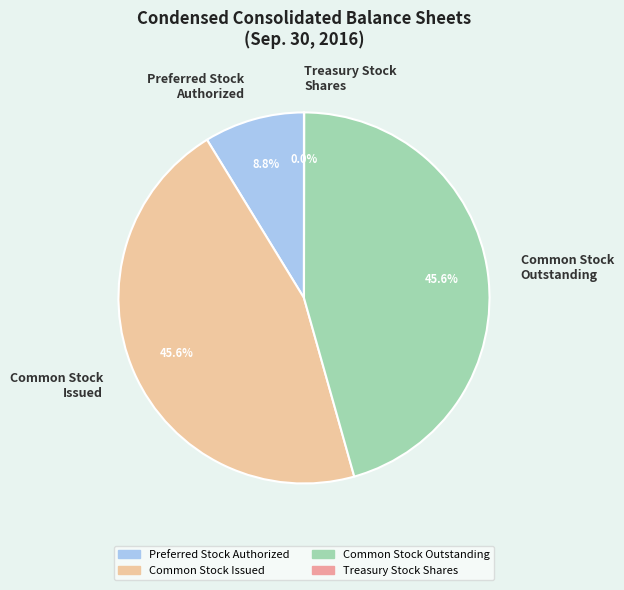

Is there any slice that represents more than half of the pie?

No